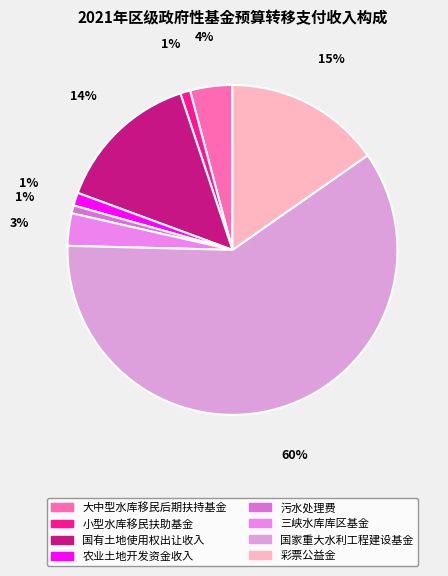

How many segments does this pie chart have?

8